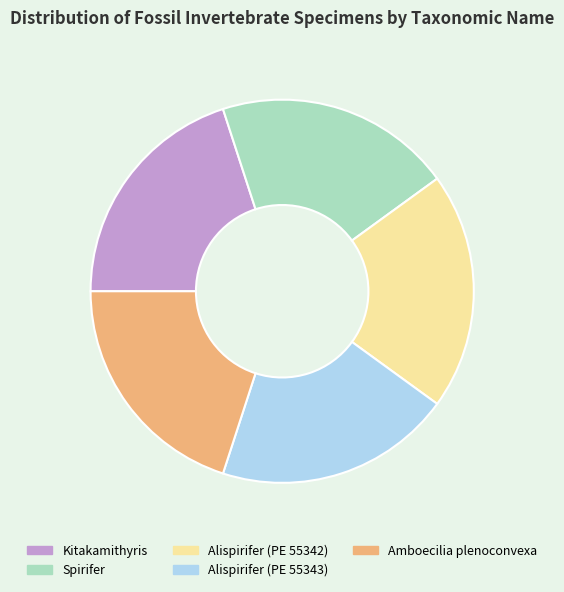

Count the number of slices in the pie.

5